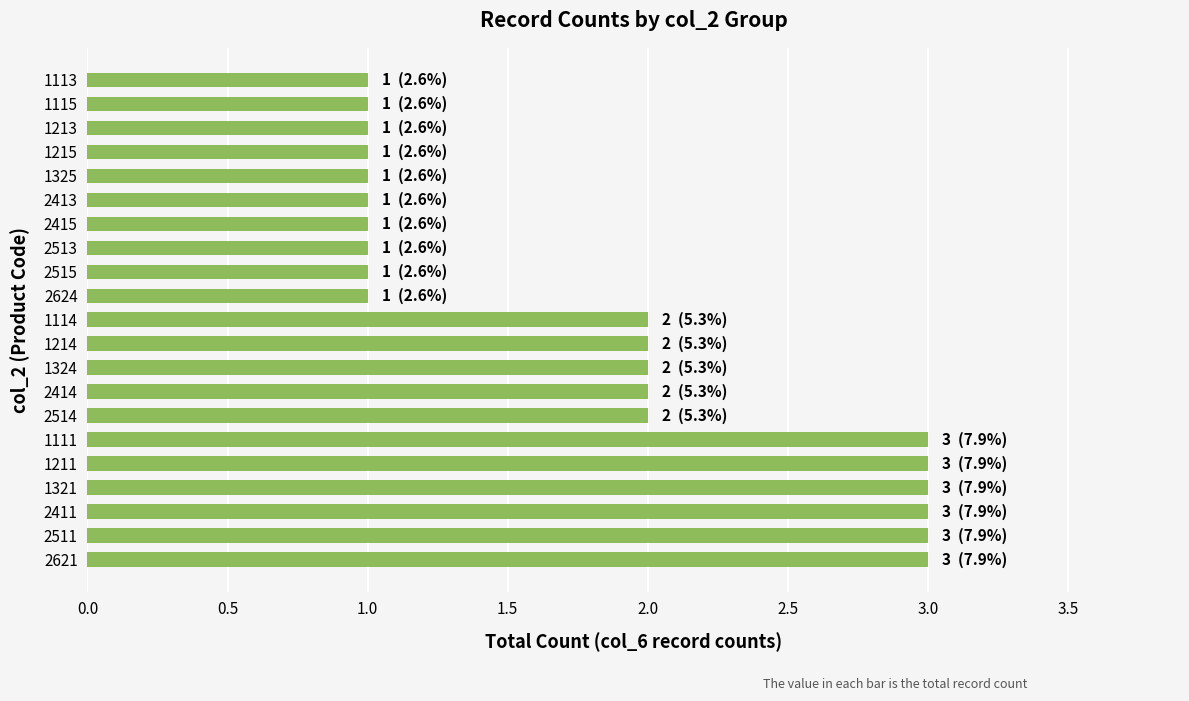

Is it true that the value at 1321 is 5?

False